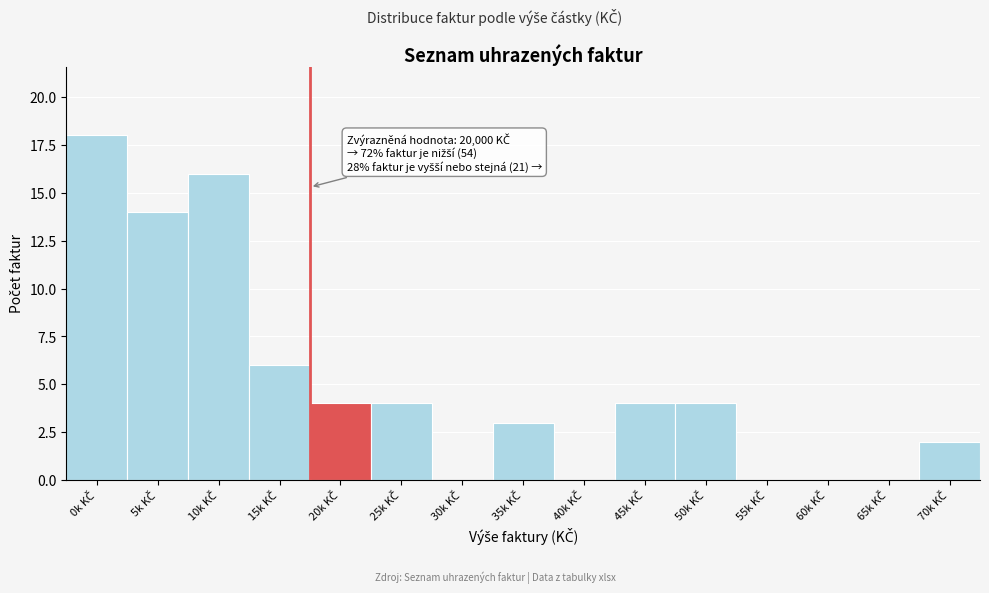

What is the sum of all values?

75